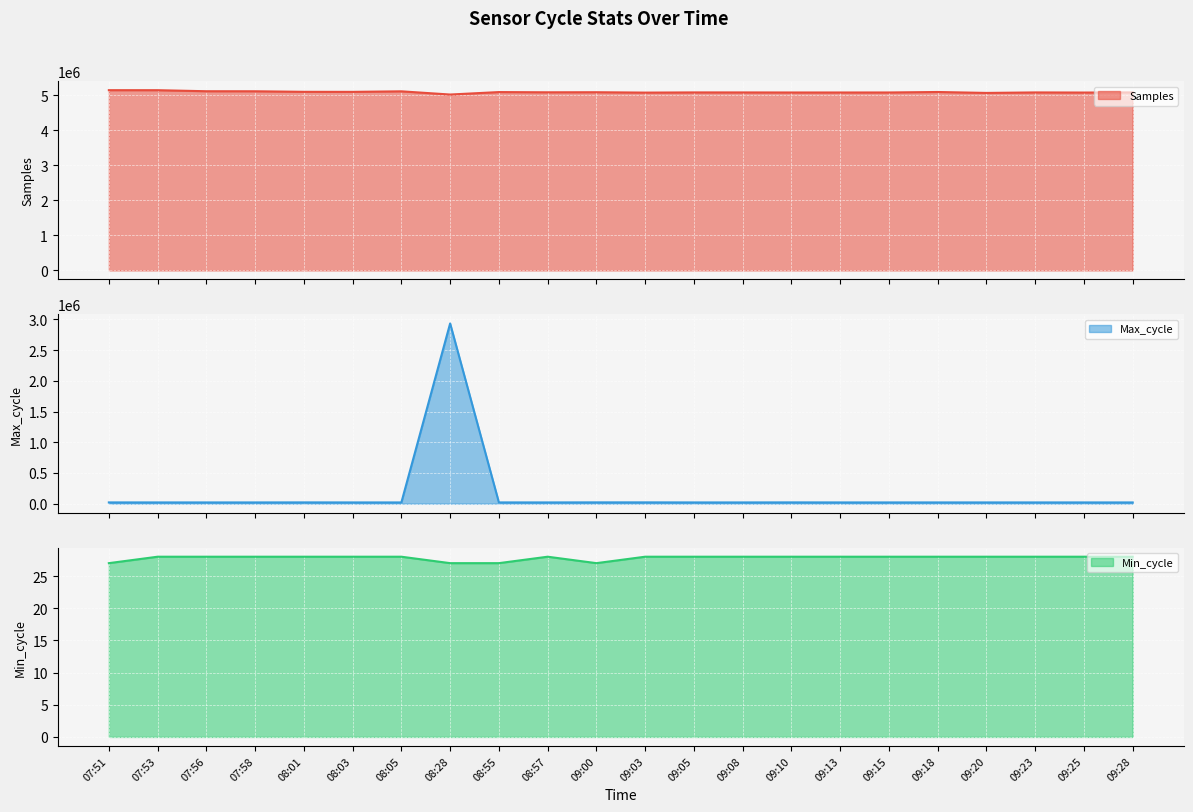

True or false: Max_cycle line and Samples line intersect in this chart.

False